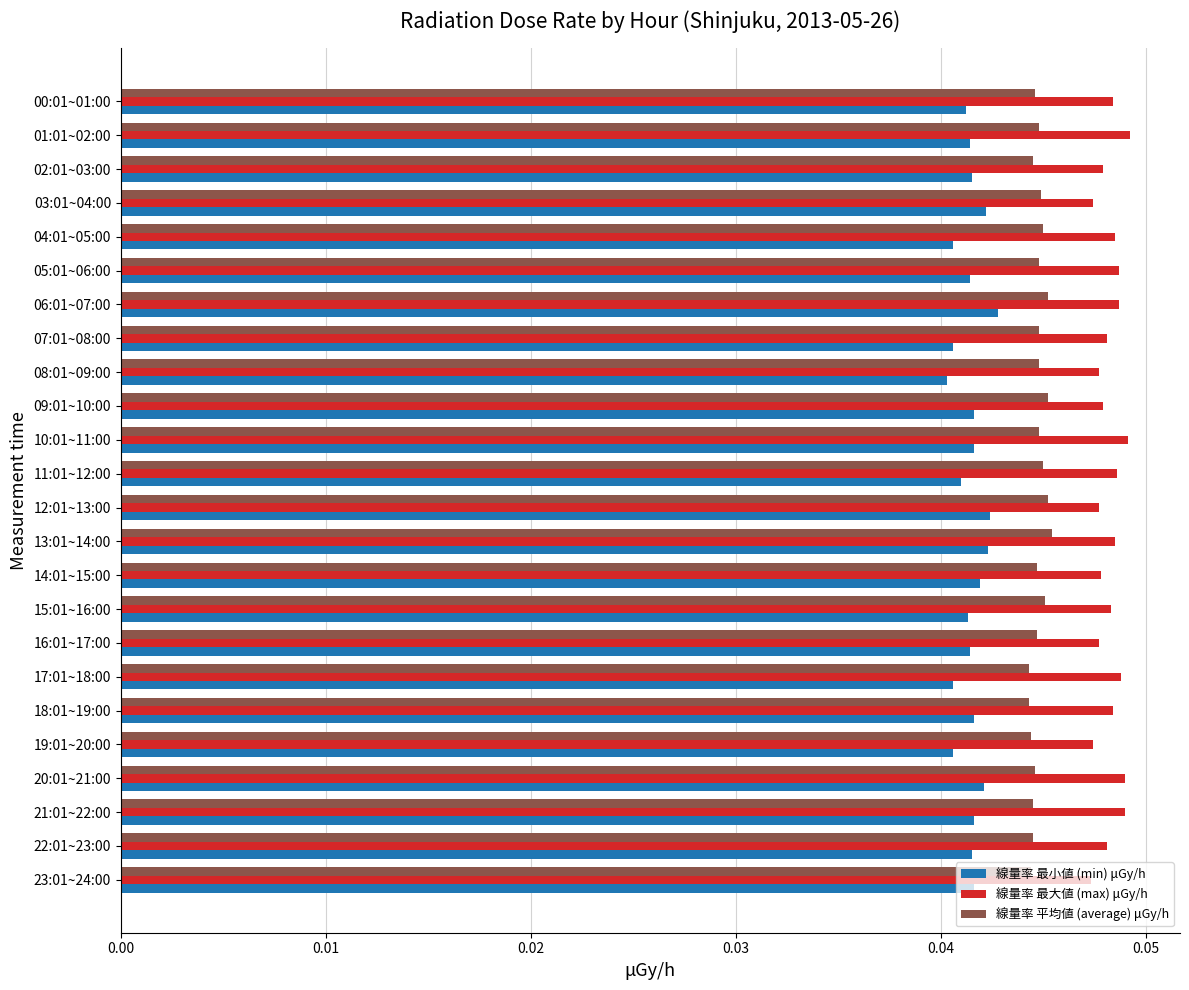

Rank the series by their maximum value, from lowest to highest.

線量率 最小値 (min) μGy/h, 線量率 平均値 (average) μGy/h, 線量率 最大値 (max) μGy/h